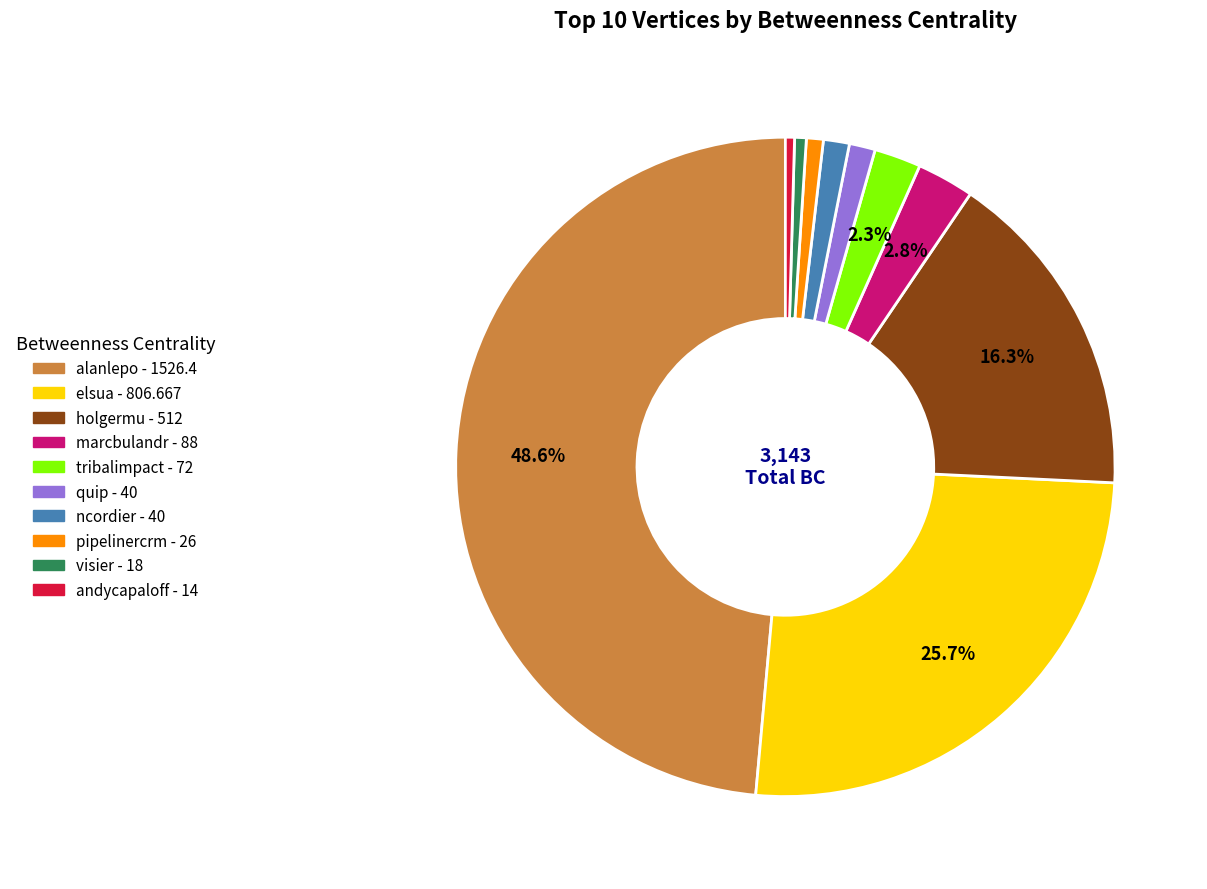

How many slices are in this pie chart?

10